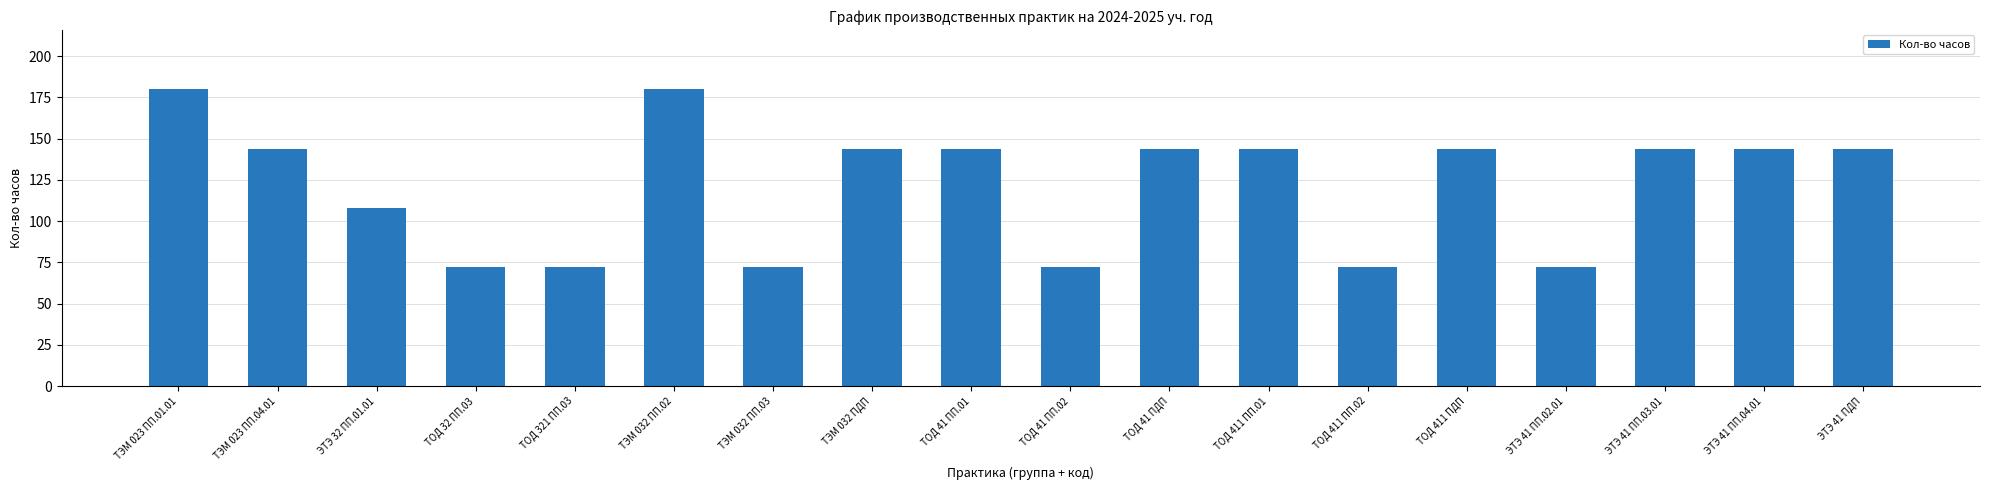

What is the smallest value displayed?

72